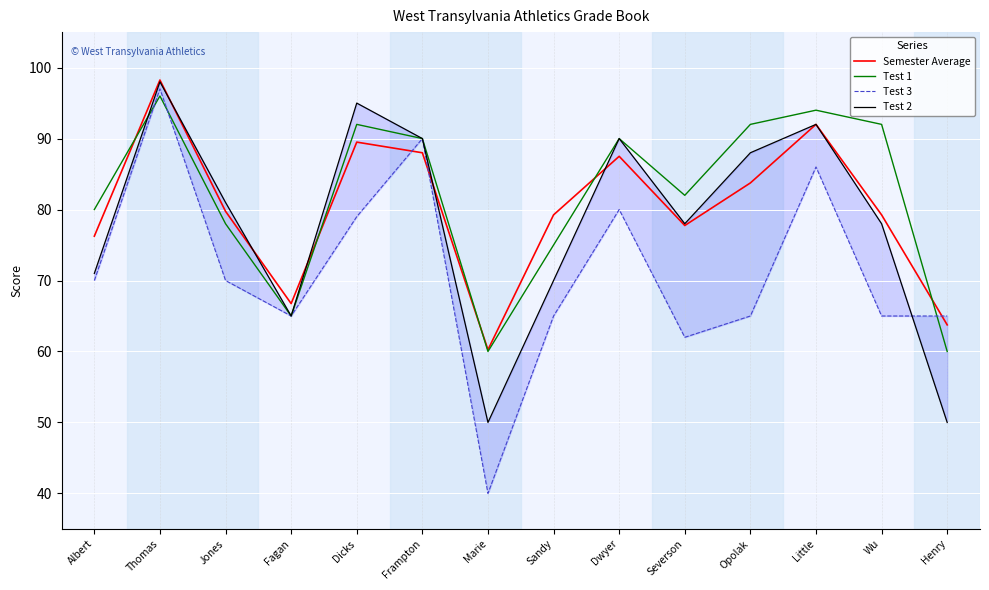

Is it true that Test 1 equals 27.2 at Sandy?

False